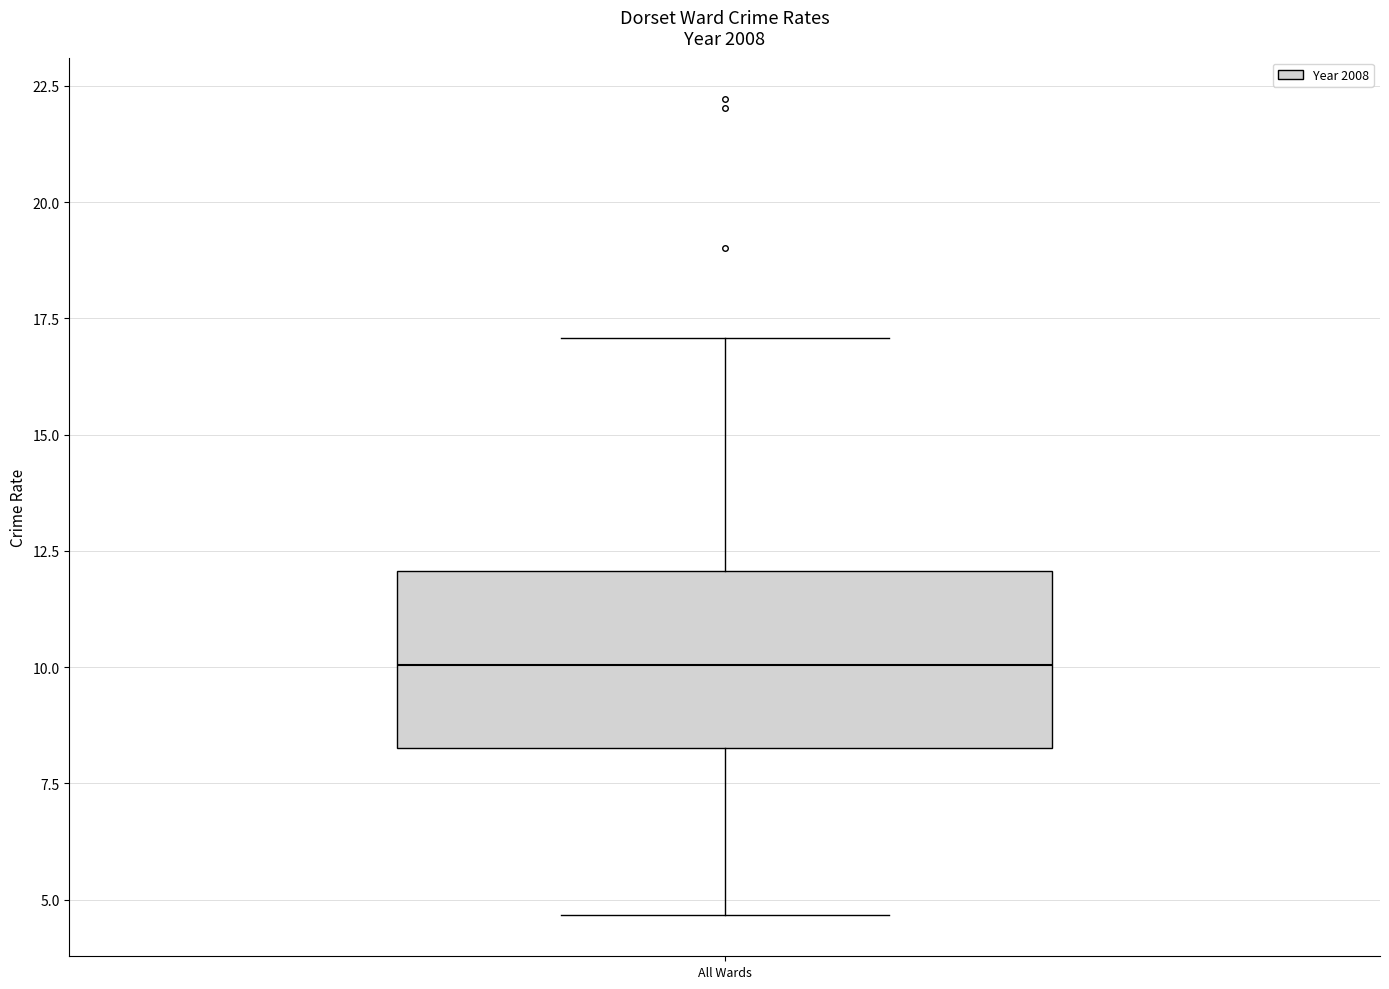

Read this box plot against the y-axis: the position of the median line, the range covered by the box, and the ends of both whiskers. The values are not printed on the chart, so give them approximately, as read against the axis.

median 10.0, box 8.5 to 12.0, whiskers 4.5 to 17.0